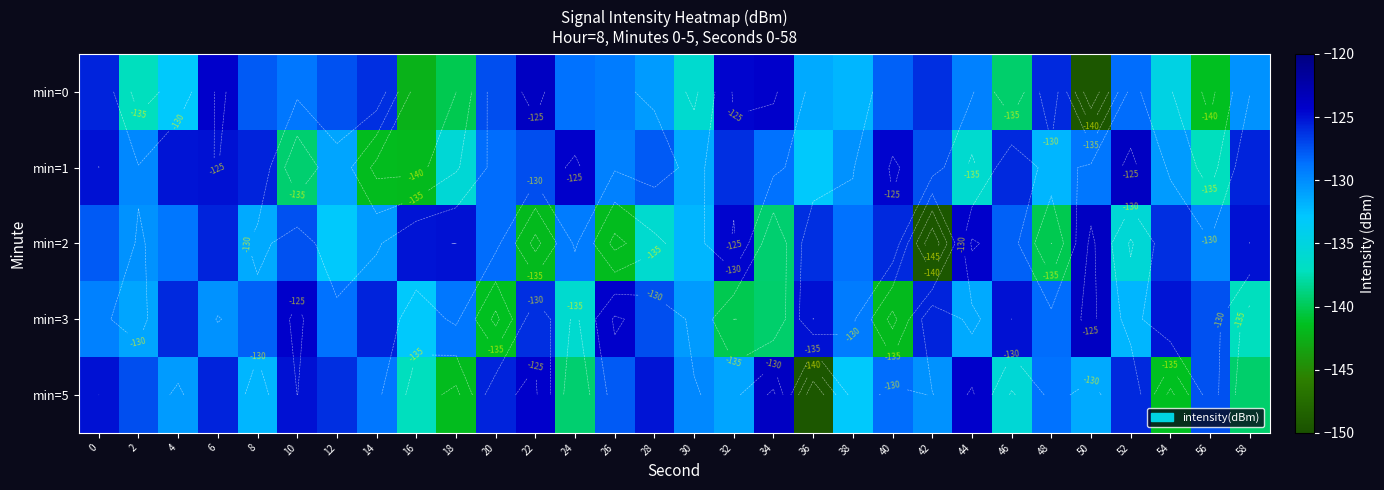

At how many categories does at least one series exceed -129?

29